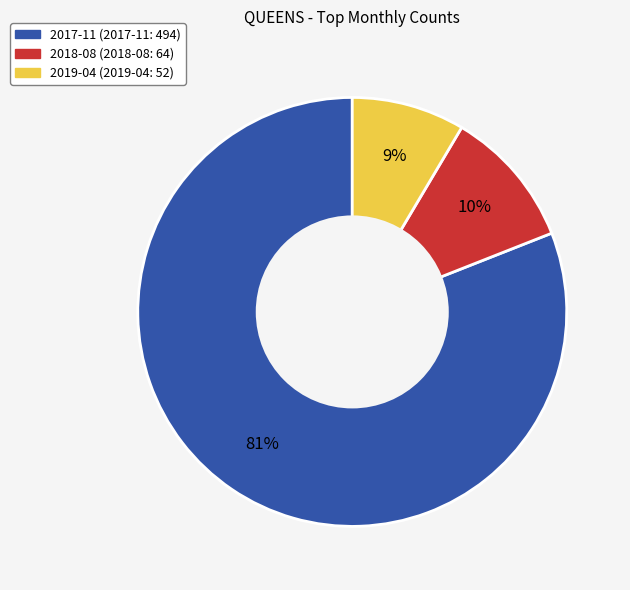

To the nearest percent, what portion does 2017-11 represent?

81%